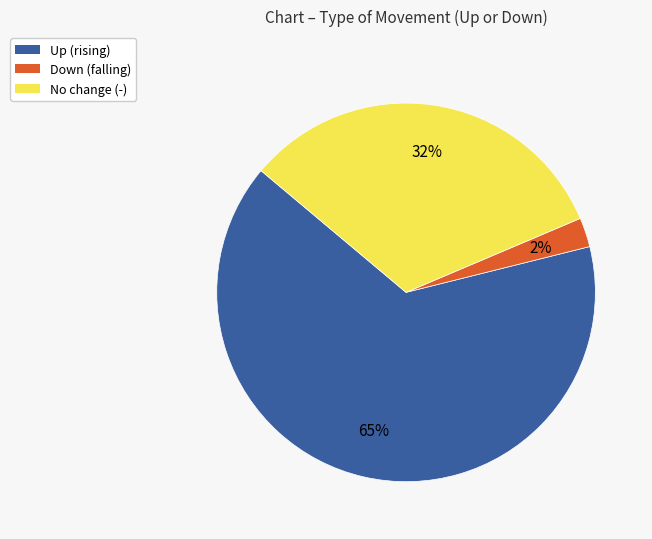

Is the sum of Down (falling) and No change (-) greater than half?

No